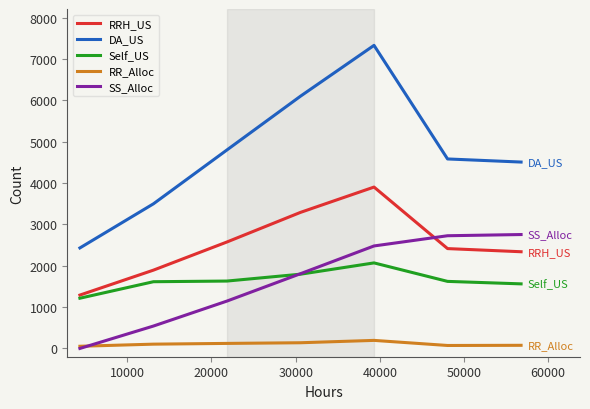

Rank the series by their maximum value, from lowest to highest.

RR_Alloc, Self_US, SS_Alloc, RRH_US, DA_US